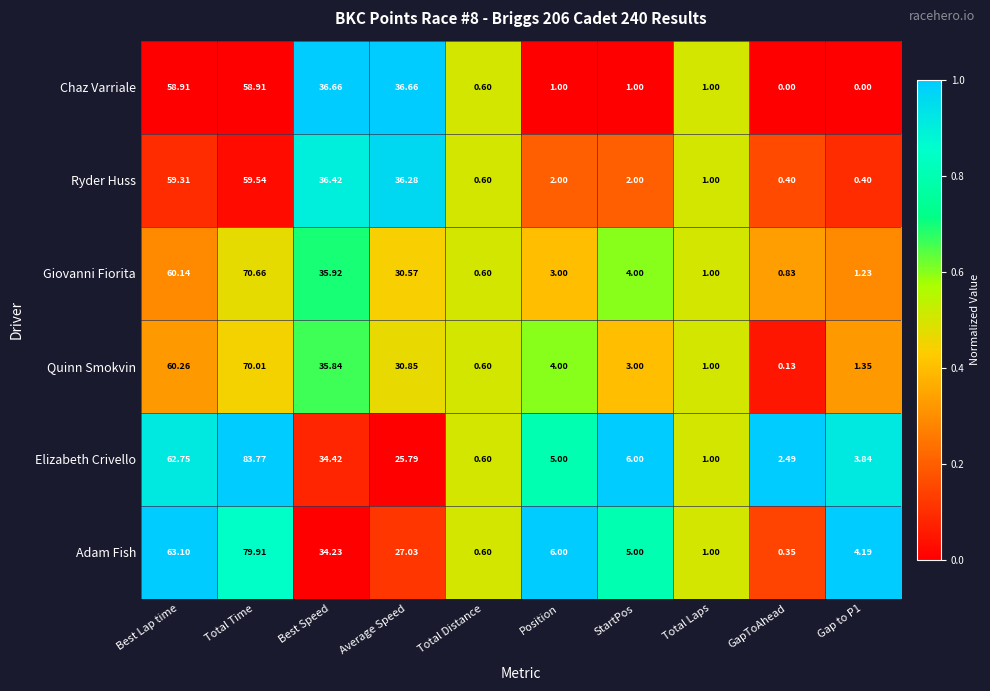

What is the total value across all series at GapToAhead?

4.2